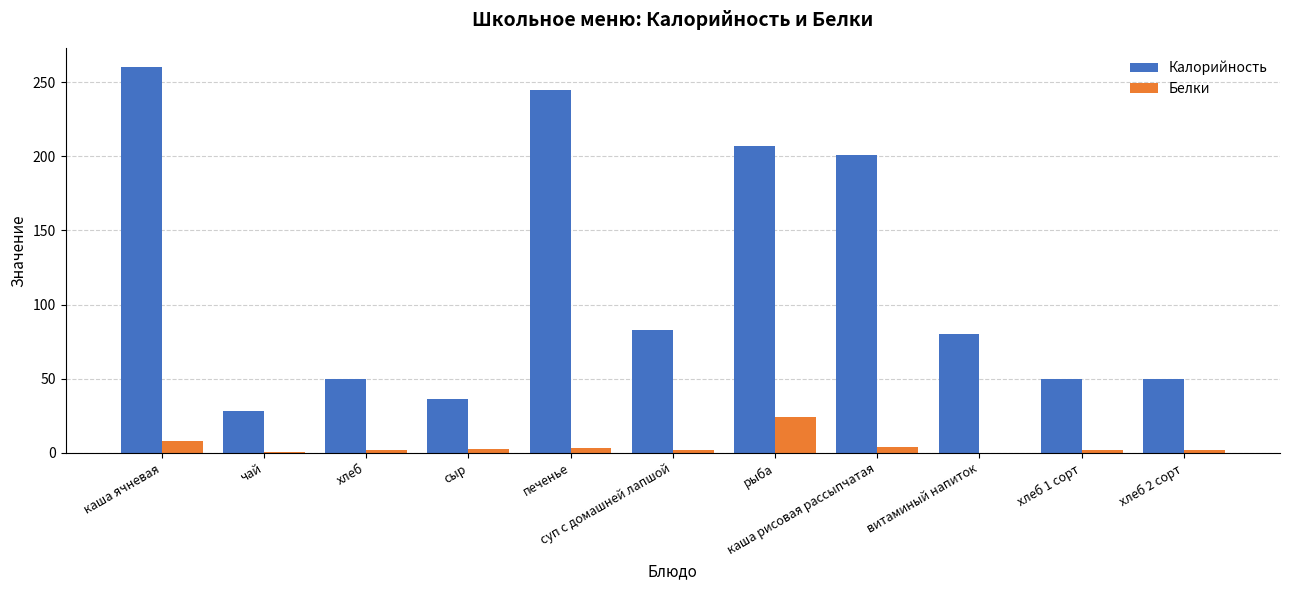

What is the sum of all Белки values?

48.9